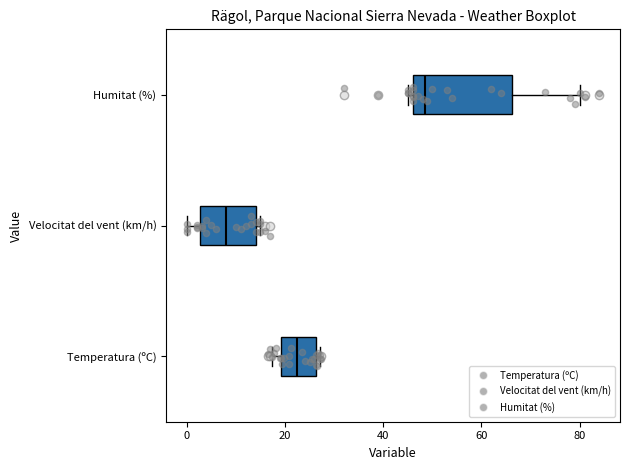

Which box has the furthest to the left median line?

Velocitat del vent (km/h)